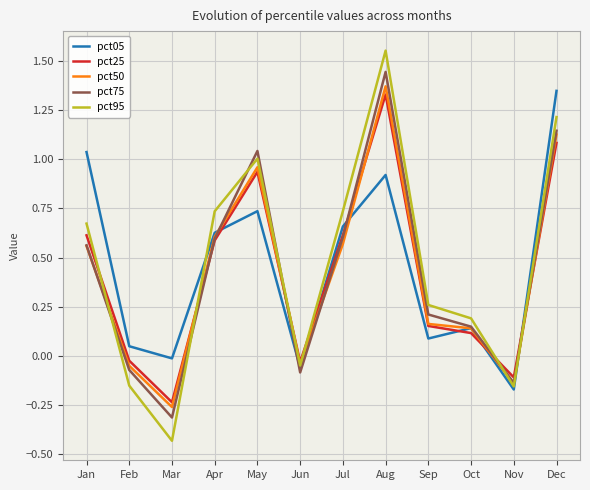

Which series changed the most between Apr and Oct?

pct95